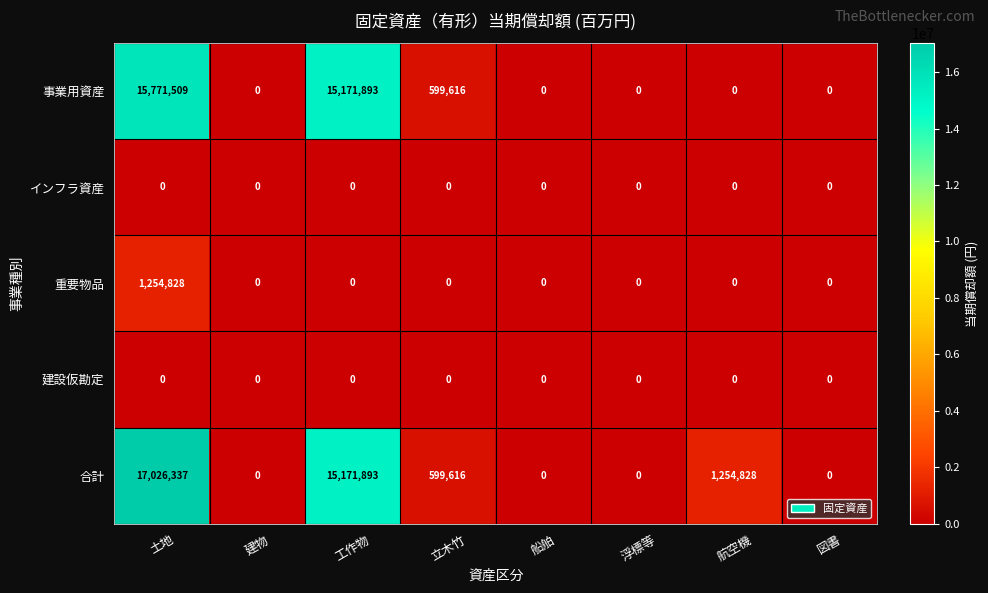

What is the spread (max minus min) of values at 土地?

17026337